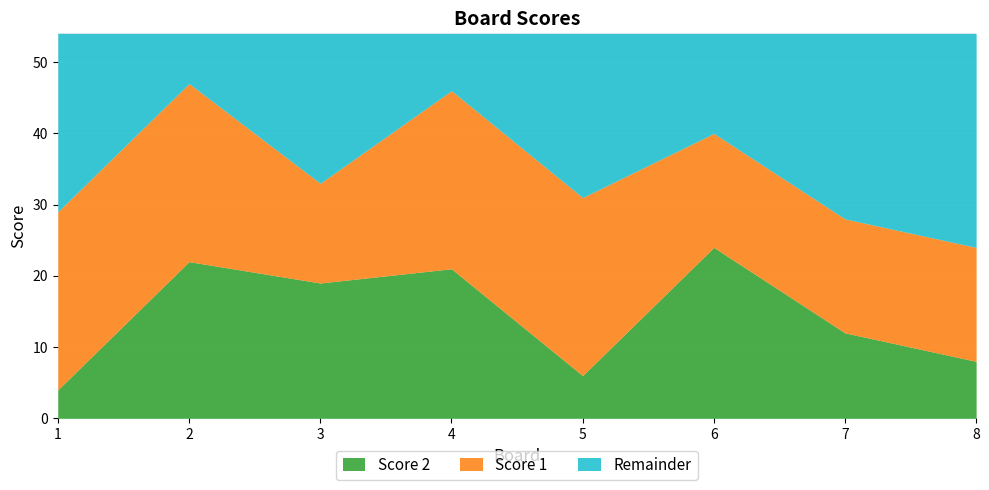

Read the Score 2 value at 1.

4.0